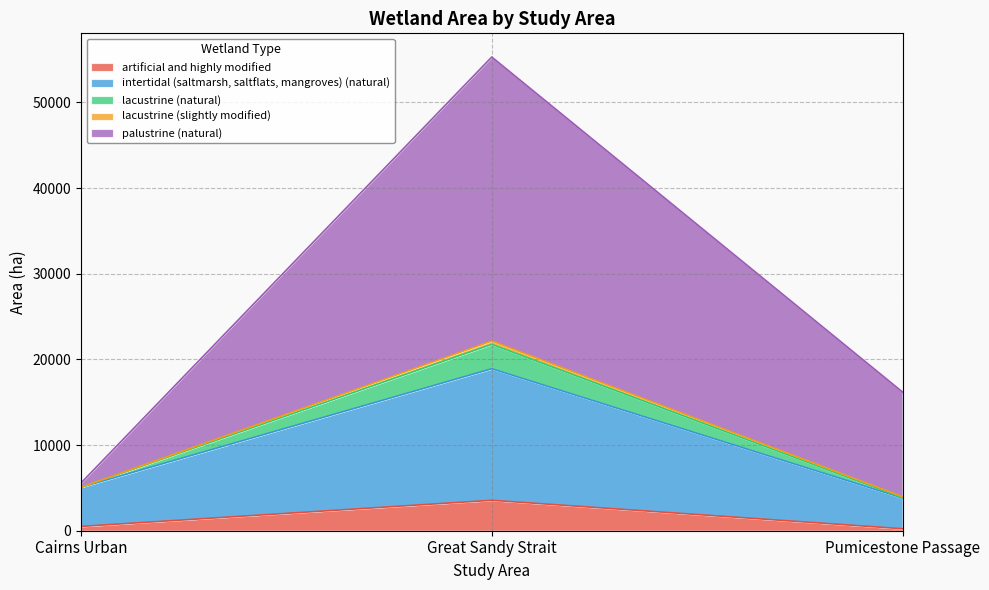

At which category is the sum across all series the highest?

Great Sandy Strait